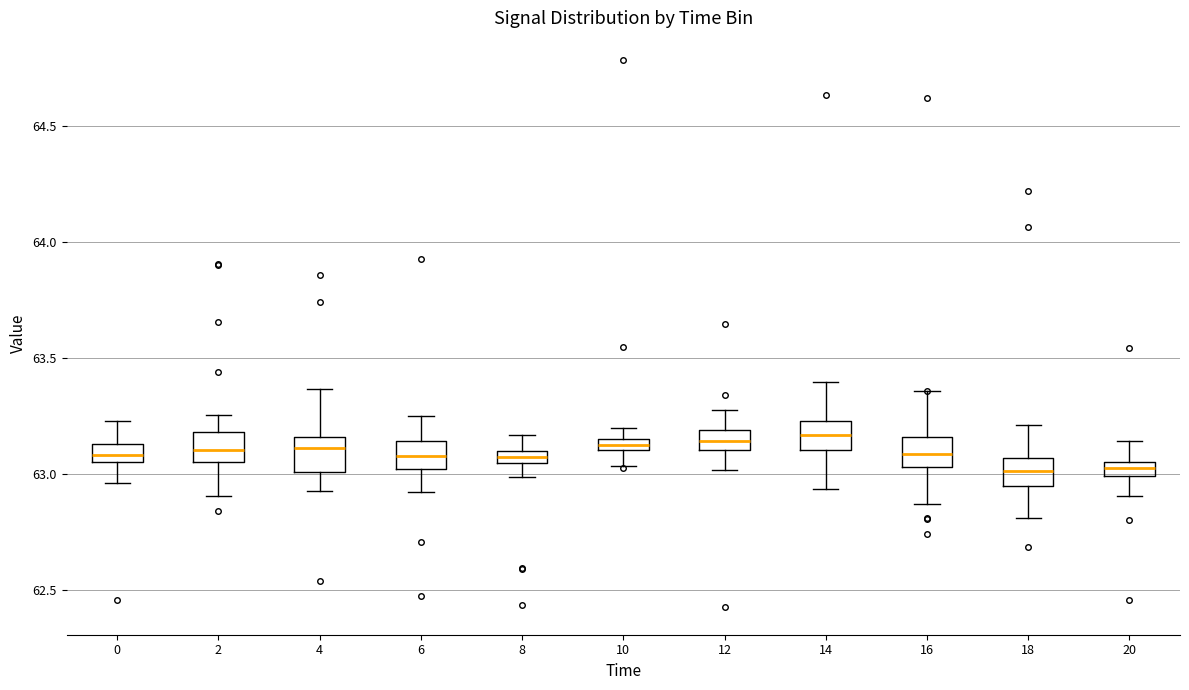

Where is the upper edge of the box at x = 8 on the y-axis? The values are not printed on the chart, so give them approximately, as read against the axis.

63.10